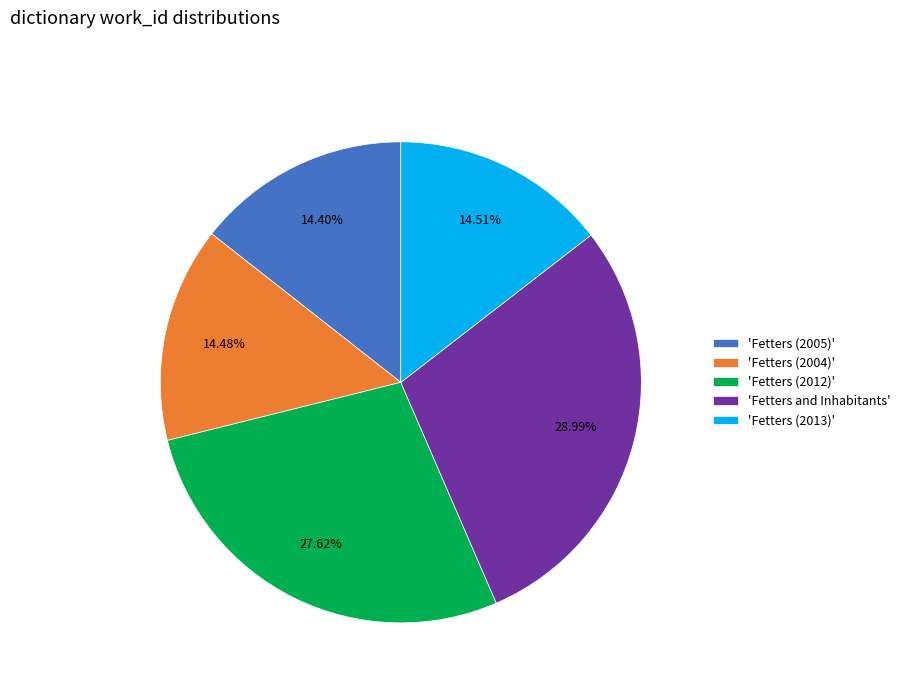

Combined, do 'Fetters (2005)' and 'Fetters (2013)' account for over 50%?

No